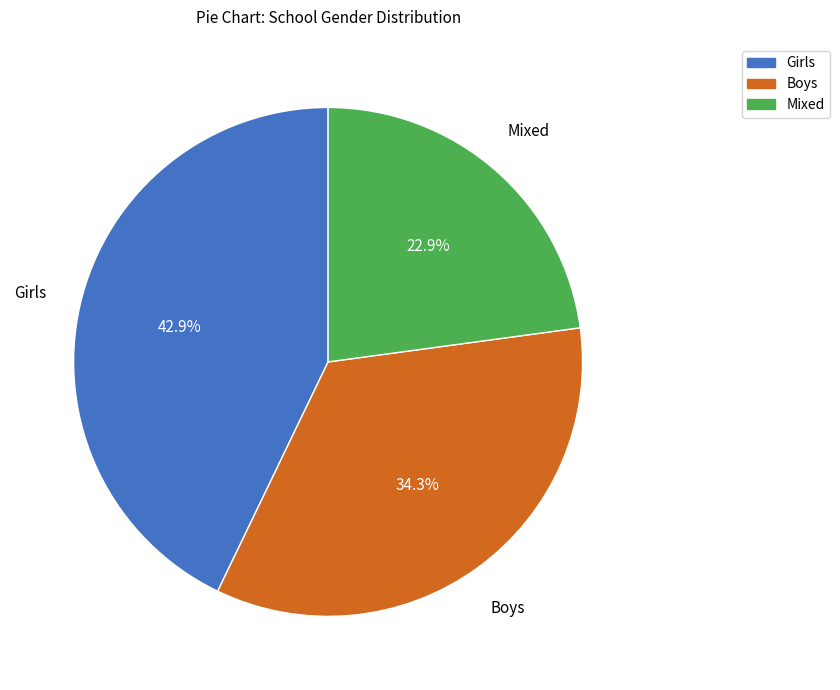

How many slices are in this pie chart?

3